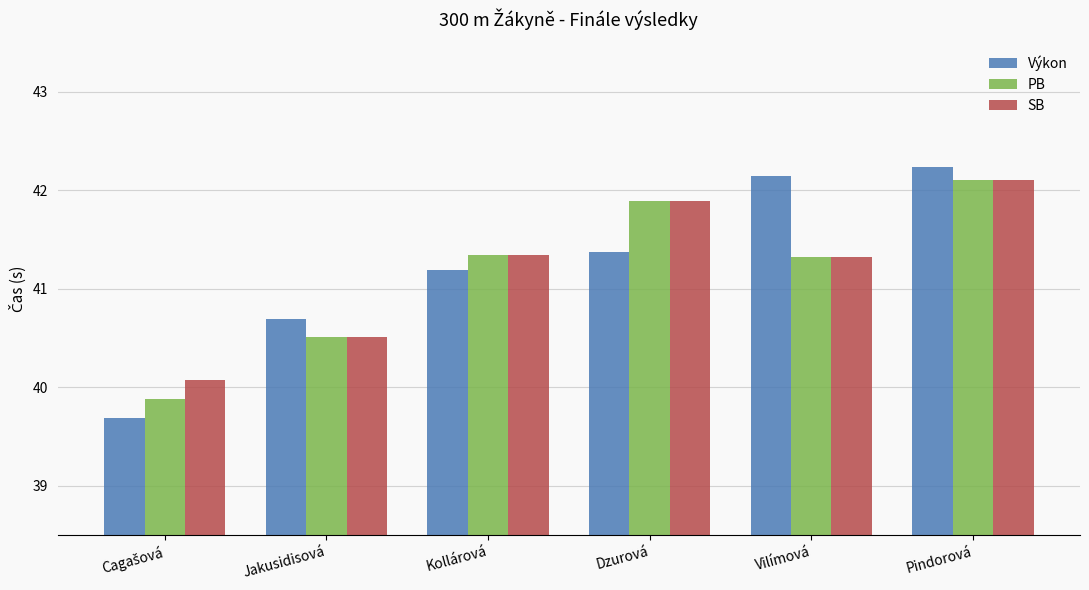

Which series has the widest spread of values?

Výkon